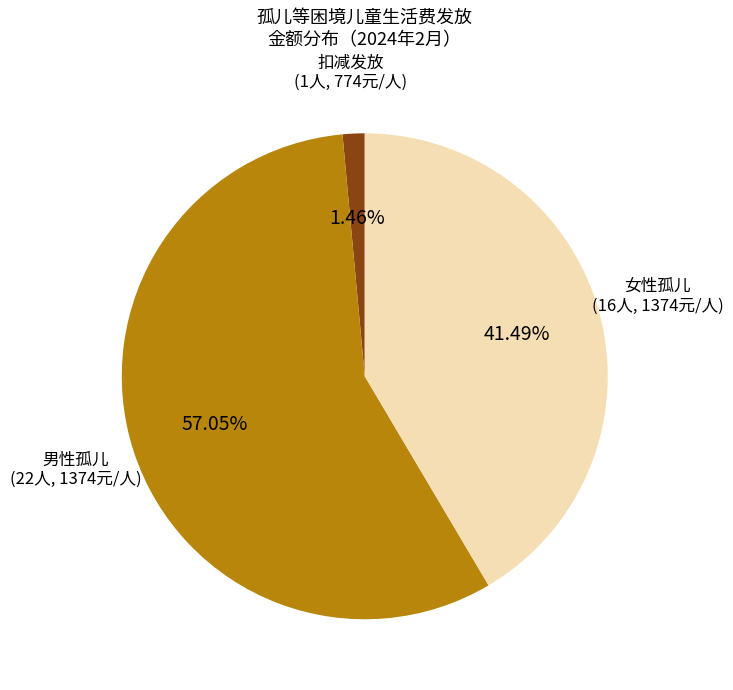

How many slices are in this pie chart?

3